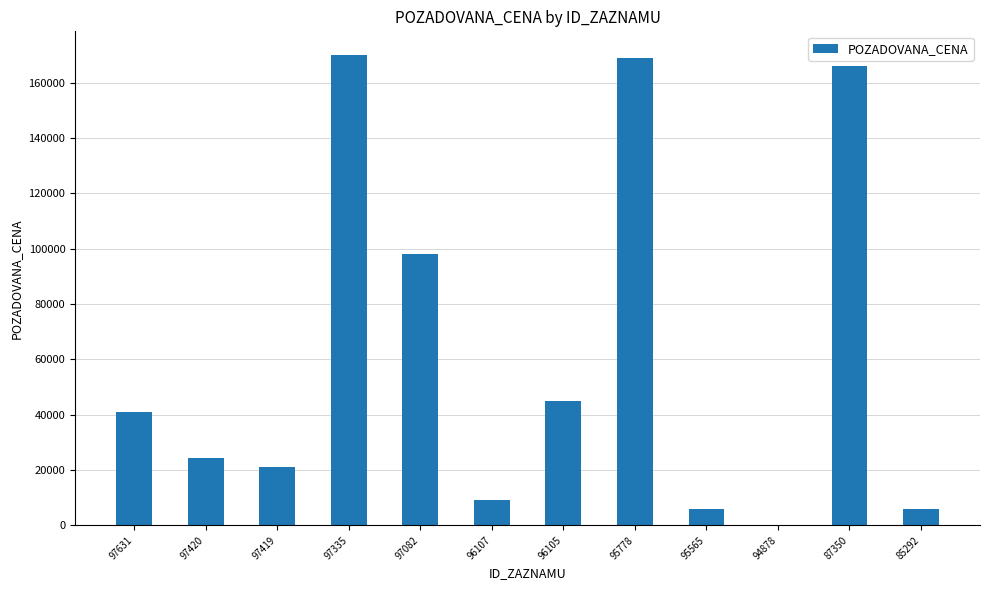

Does the chart contain stacked bars?

No